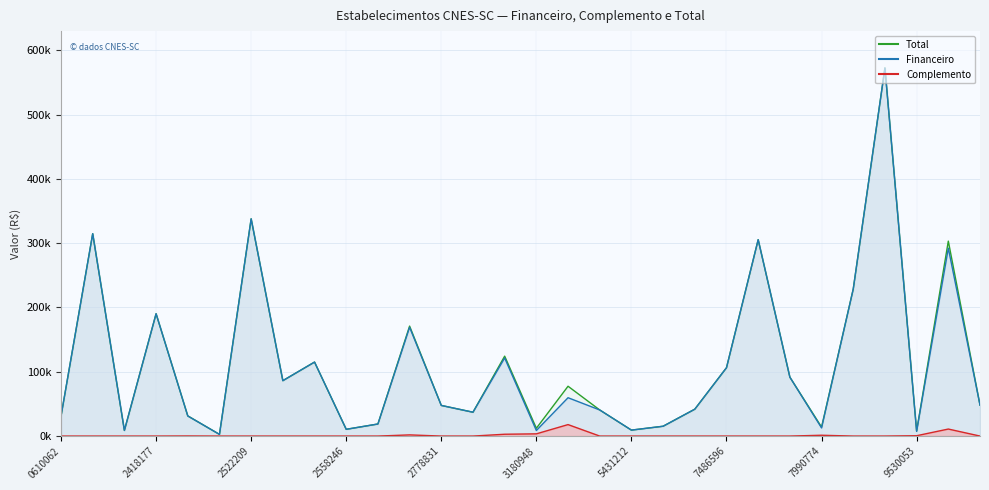

Between 5164222 and 5458471, which is larger?

5164222